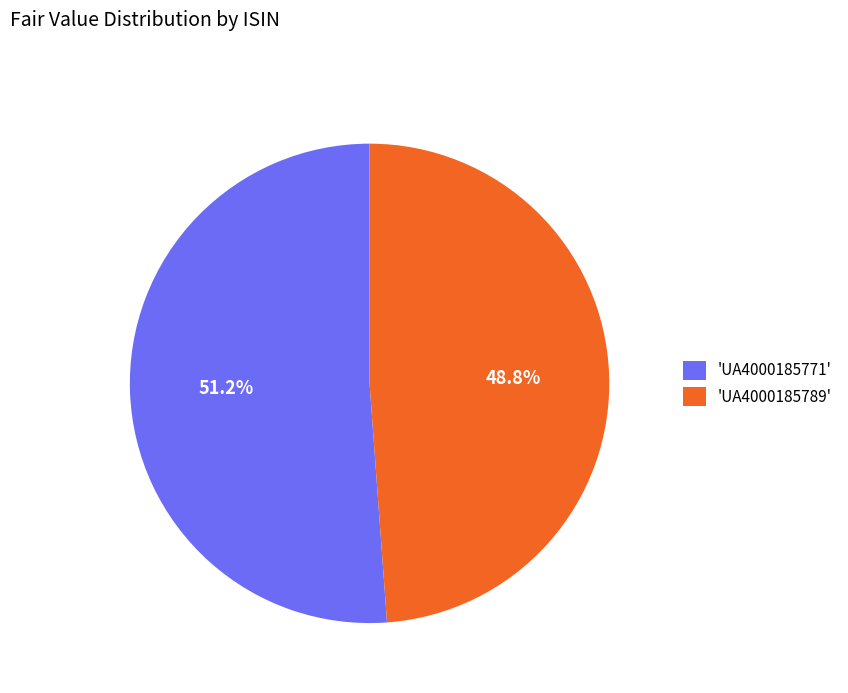

What is the majority slice?

'UA4000185771'